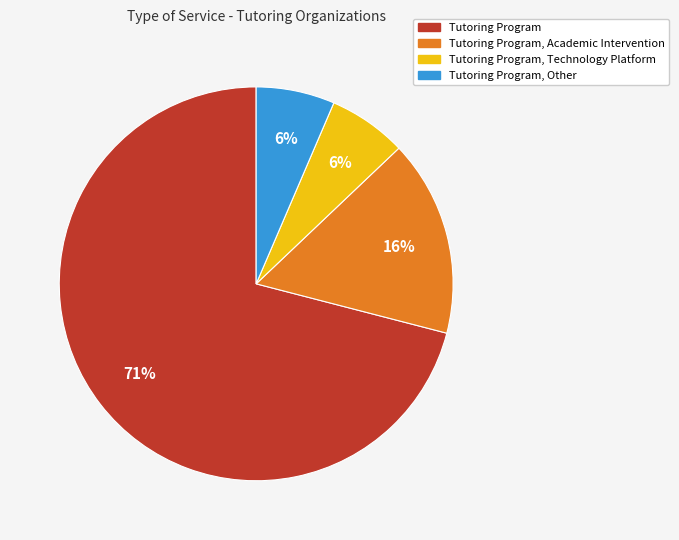

Which category has the biggest portion of the pie?

Tutoring Program